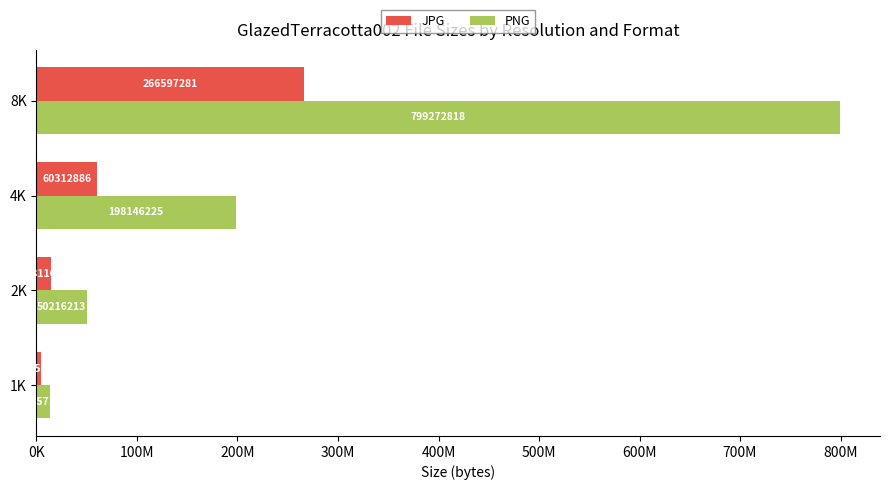

Rank the series by their average value, from highest to lowest.

PNG, JPG